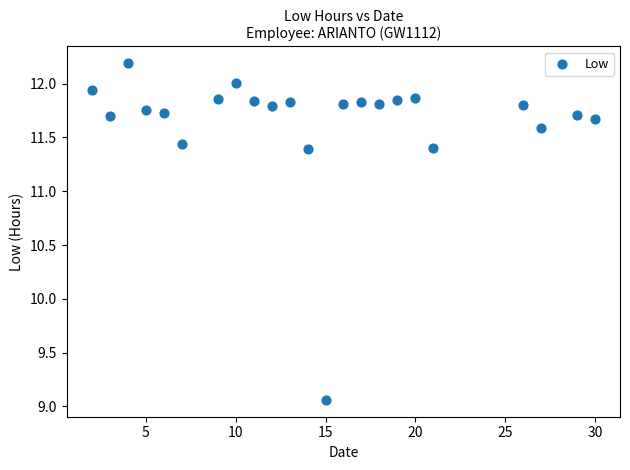

What is the range of X values (max minus min)?

28.0